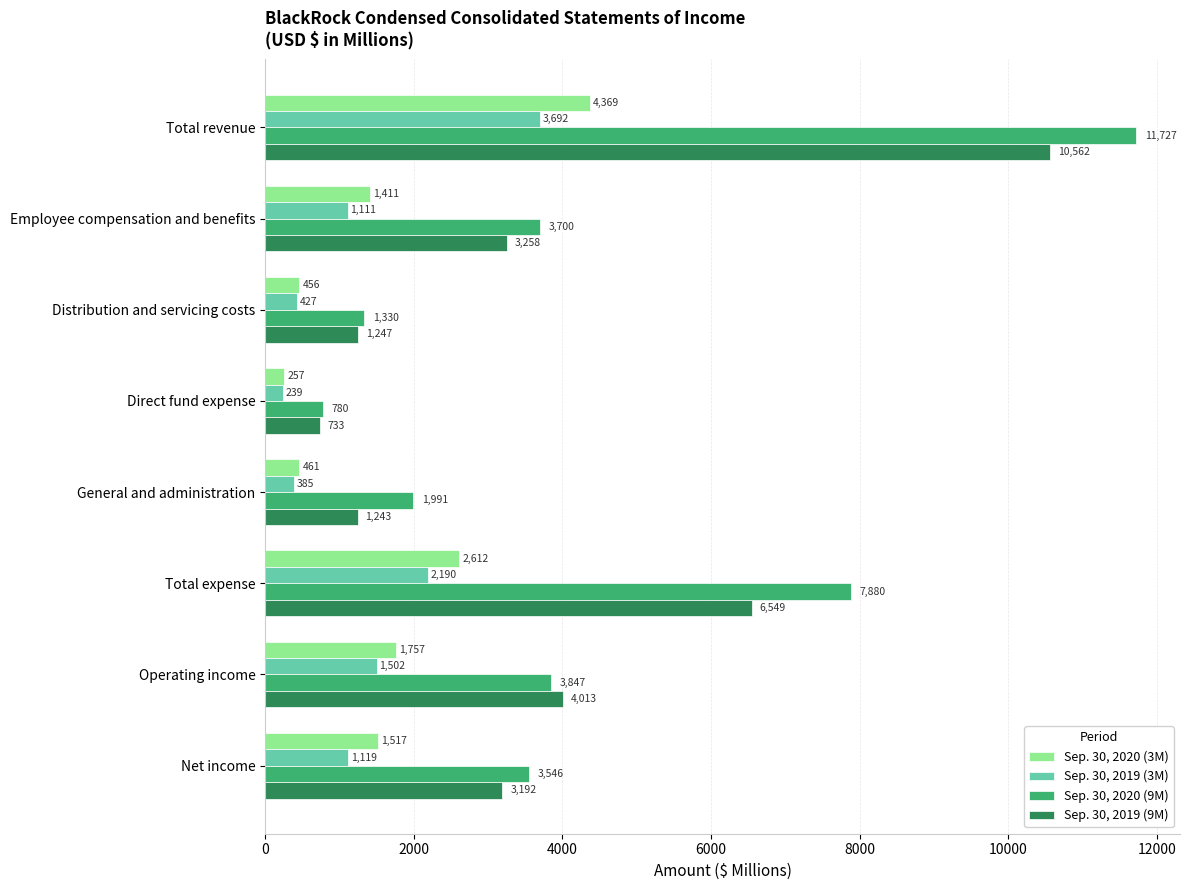

What is the difference between the second highest and second lowest values in the Sep. 30, 2019 (3M) series?

1805